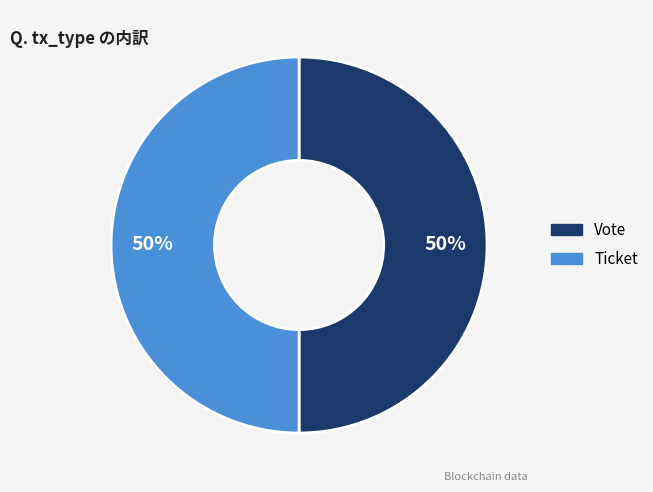

The Vote slice represents 56% of the pie. True or false?

False